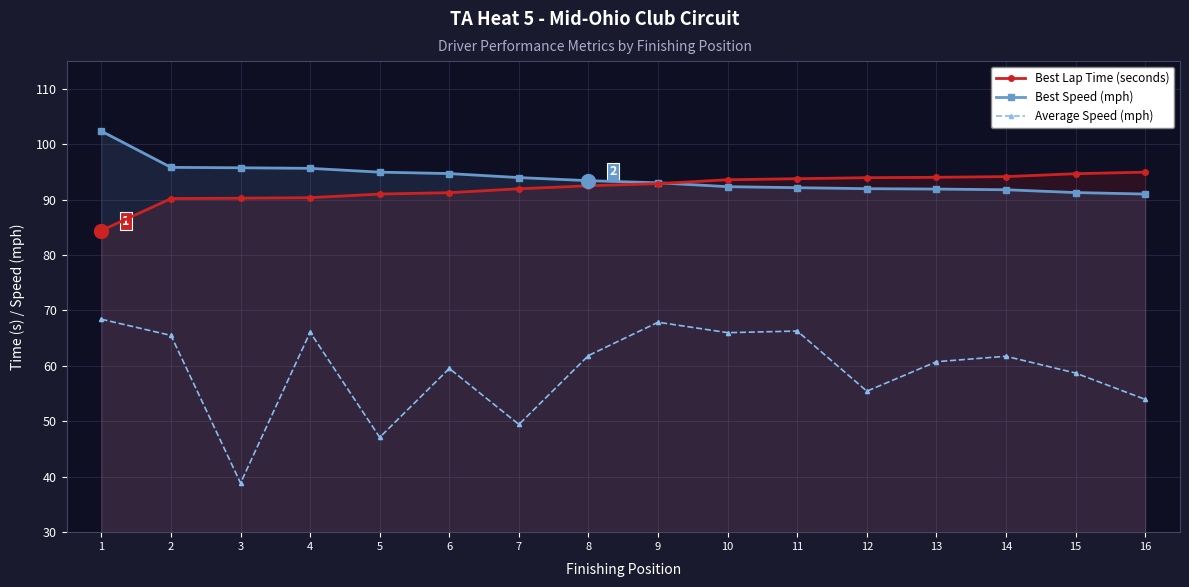

Between 1 and 5, which is larger?

5